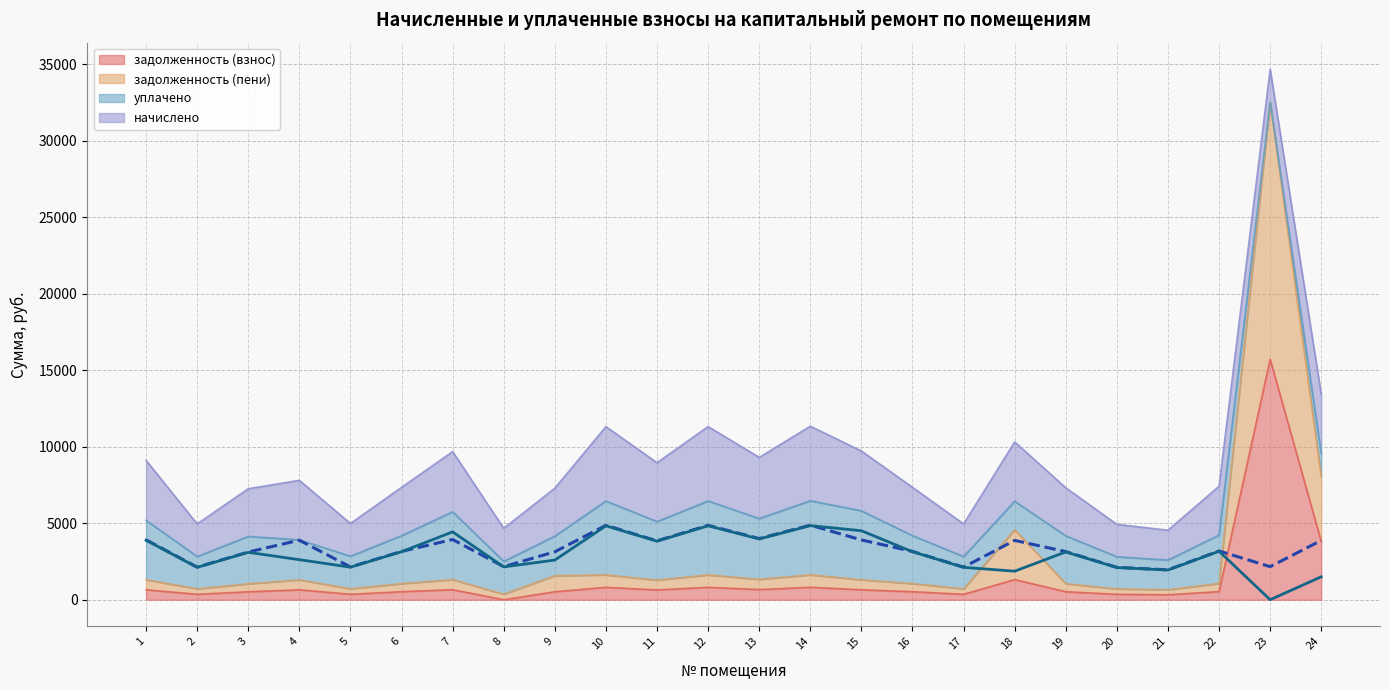

How many data points does each series have?

24